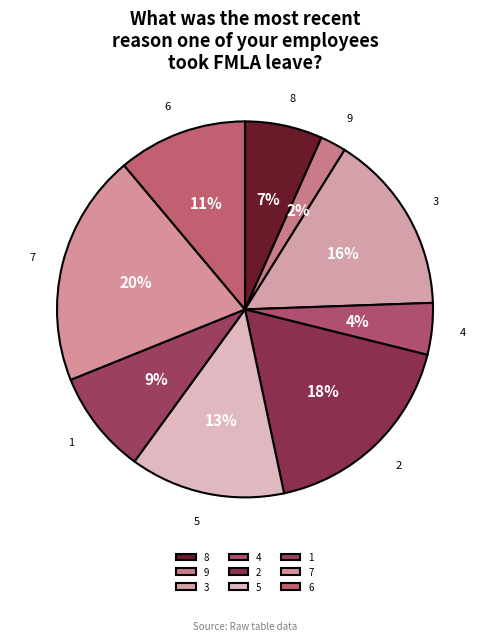

True or false: 5 accounts for 7% of the total.

False